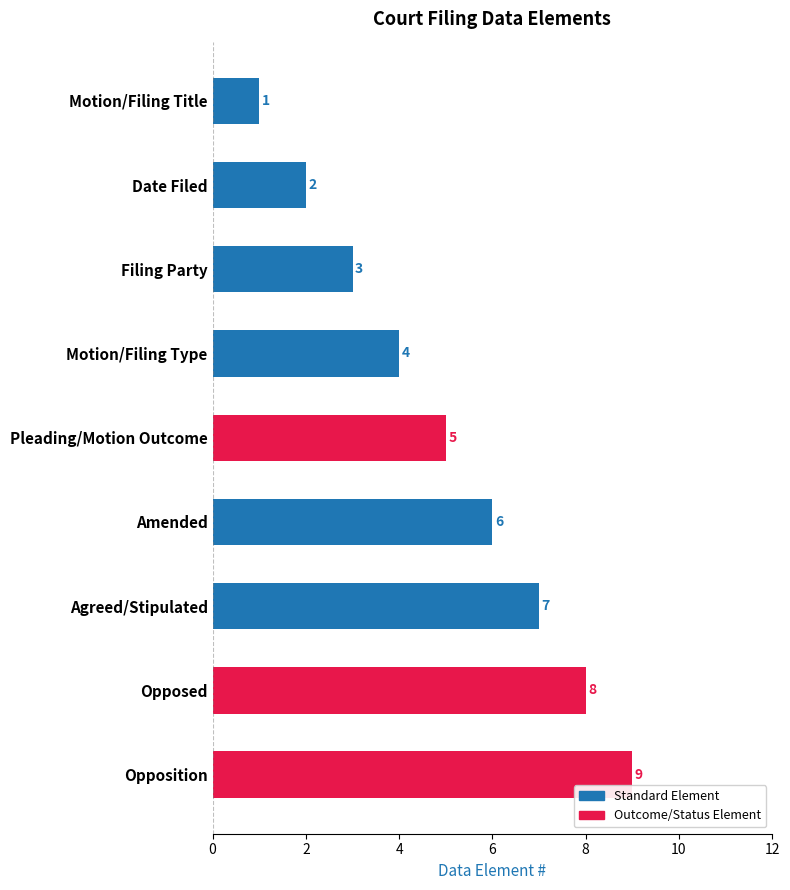

The value at Opposed is 8. True or false?

True